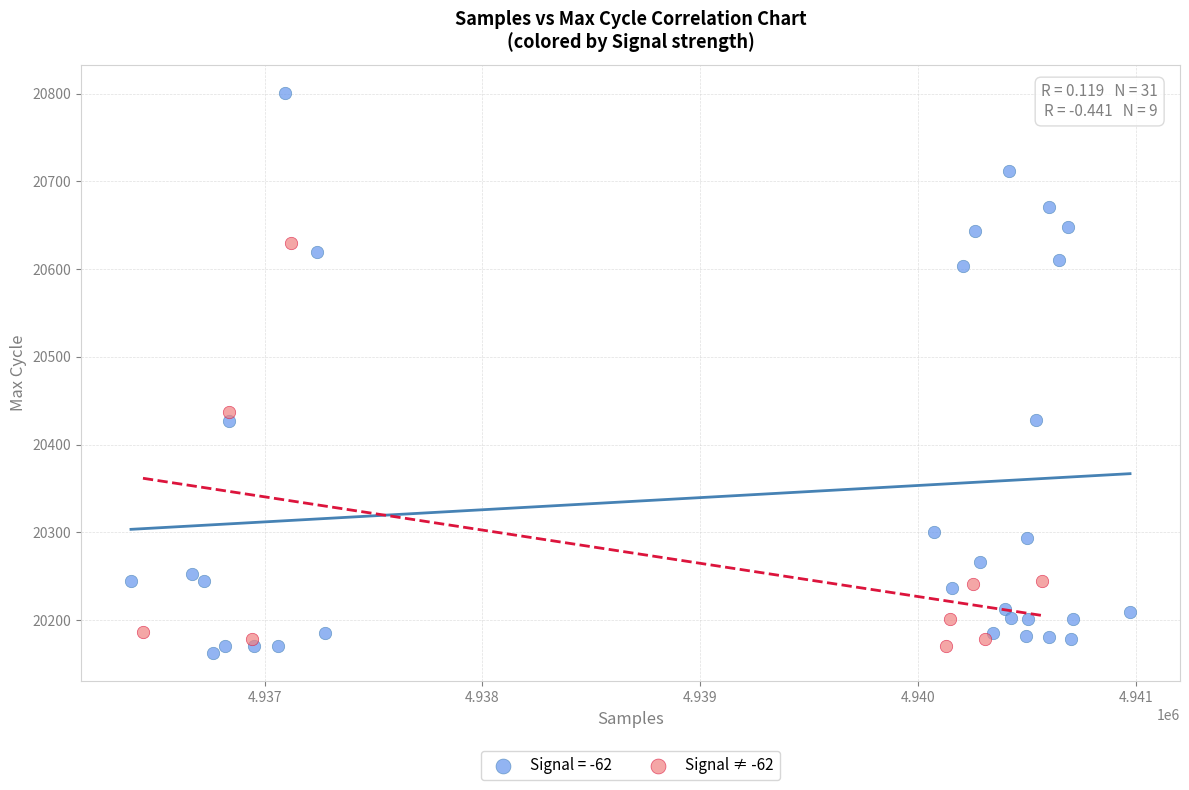

Which series has the widest spread of Y values?

Signal = -62